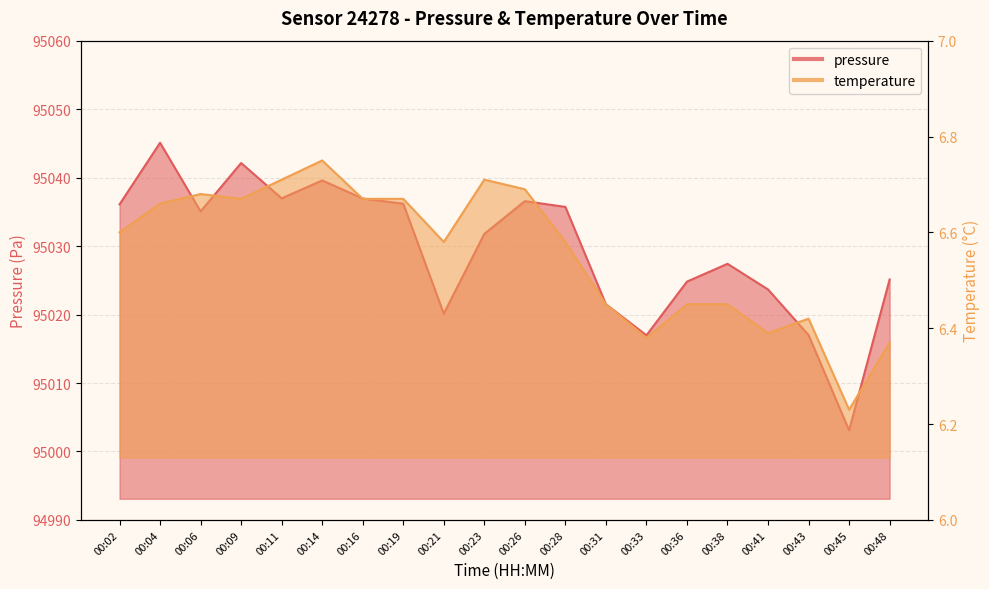

What value does the temperature series have at 00:26?

6.7